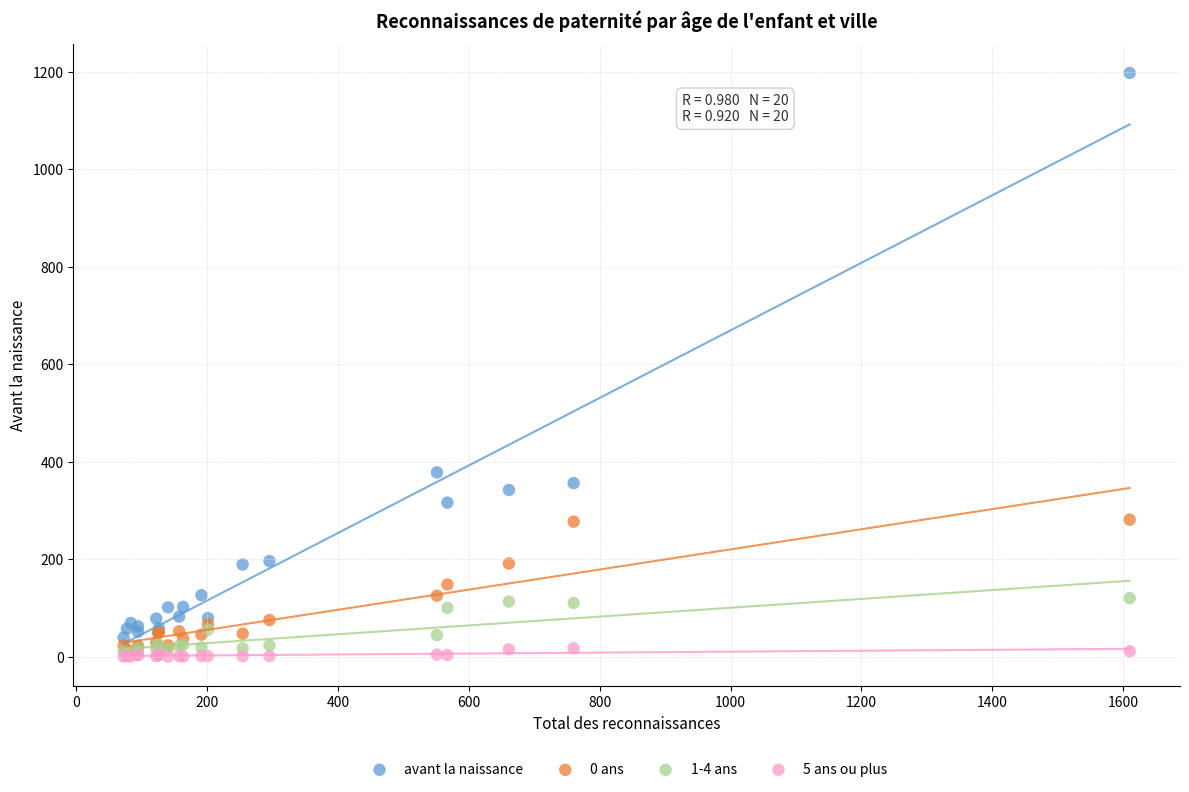

Across all series, what Y value is closest to 599?

378